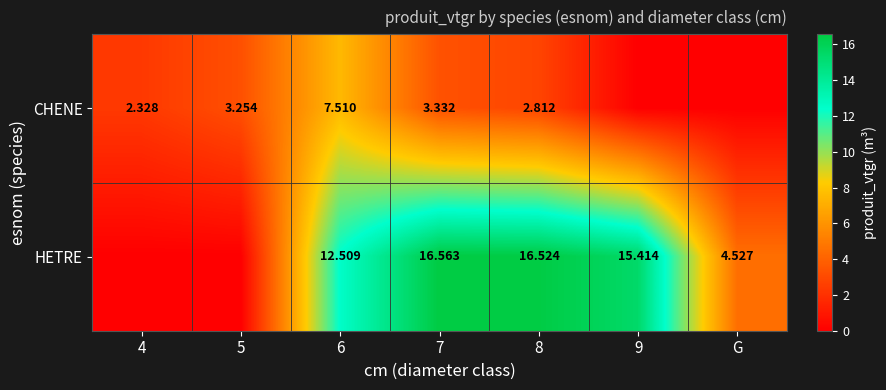

Which has a higher value, 7 or G?

7